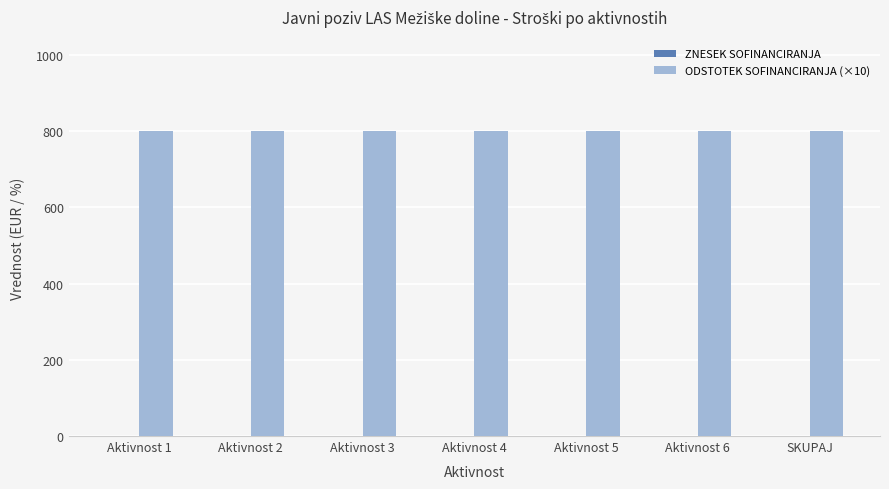

How many bars are there in each group?

2